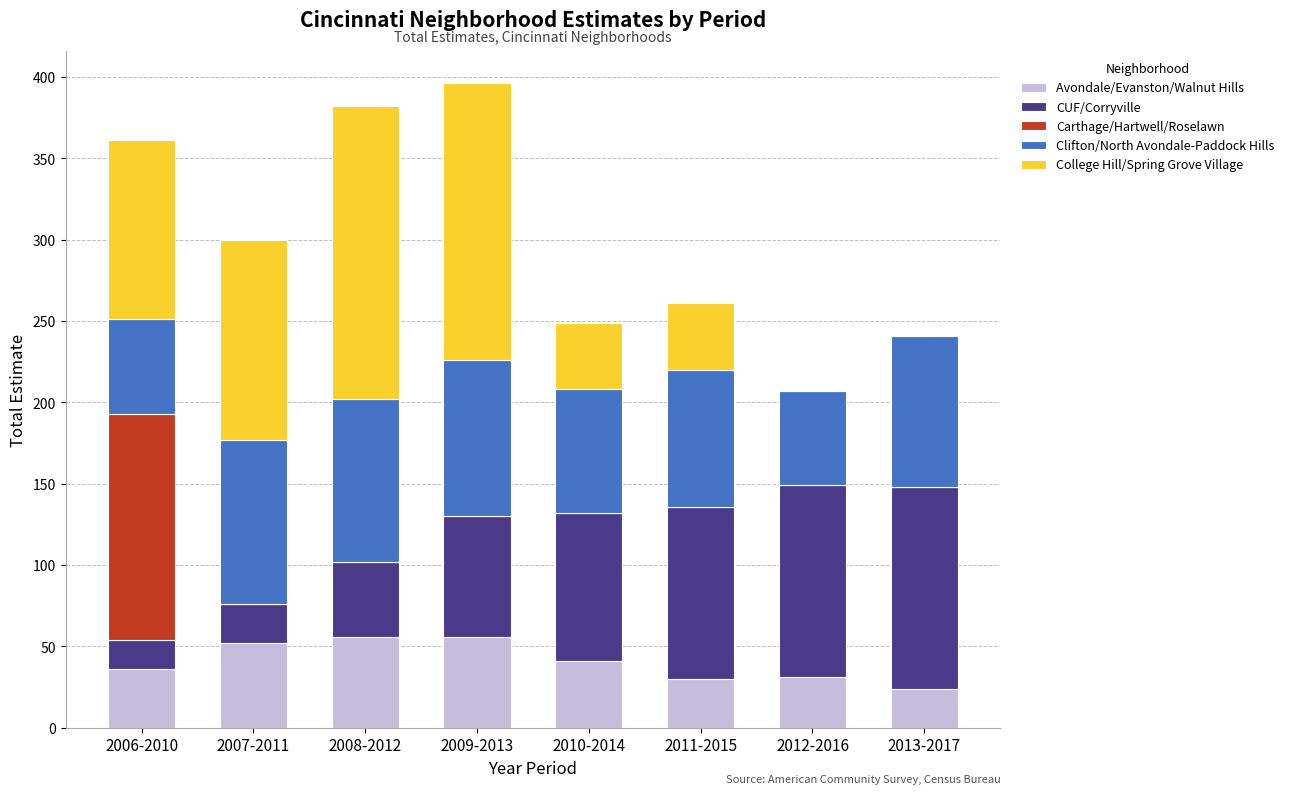

True or false: Avondale/Evanston/Walnut Hills has a value of 56 at 2008-2012.

True